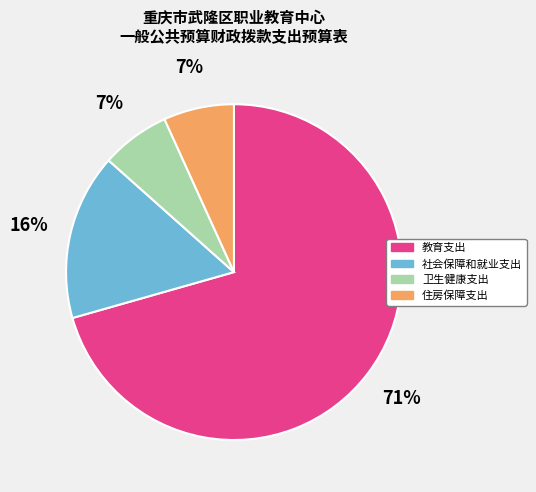

To the nearest percent, what is the average slice percentage?

25%